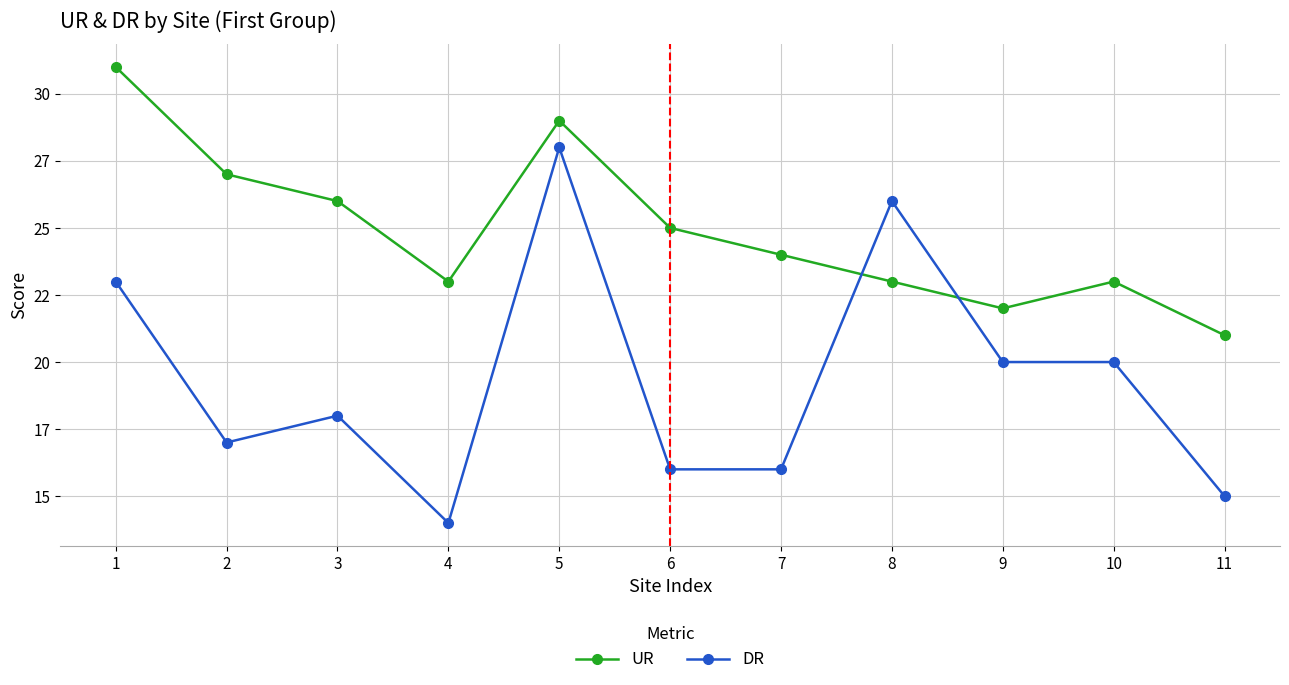

Does the chart have visible grid lines?

Yes